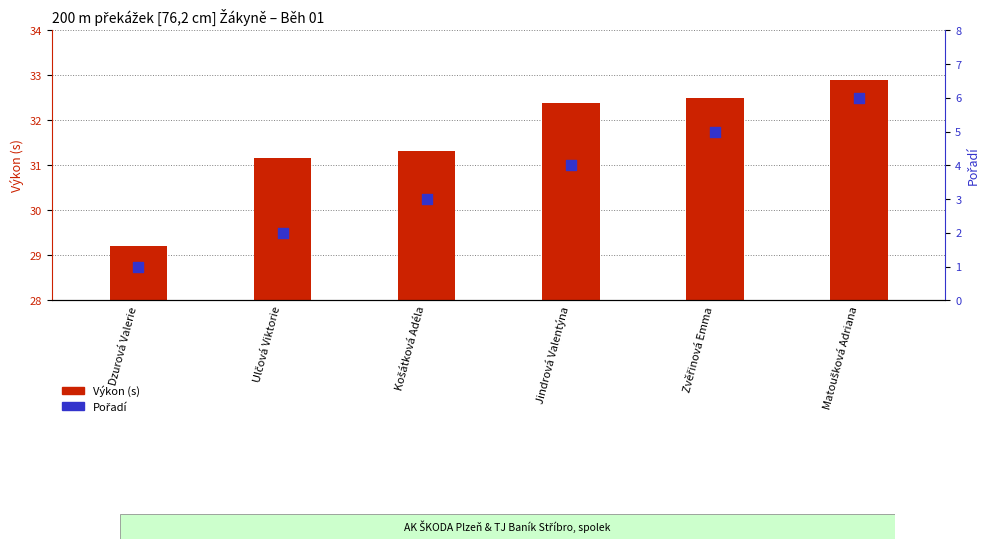

At how many categories does at least one series exceed 4?

6